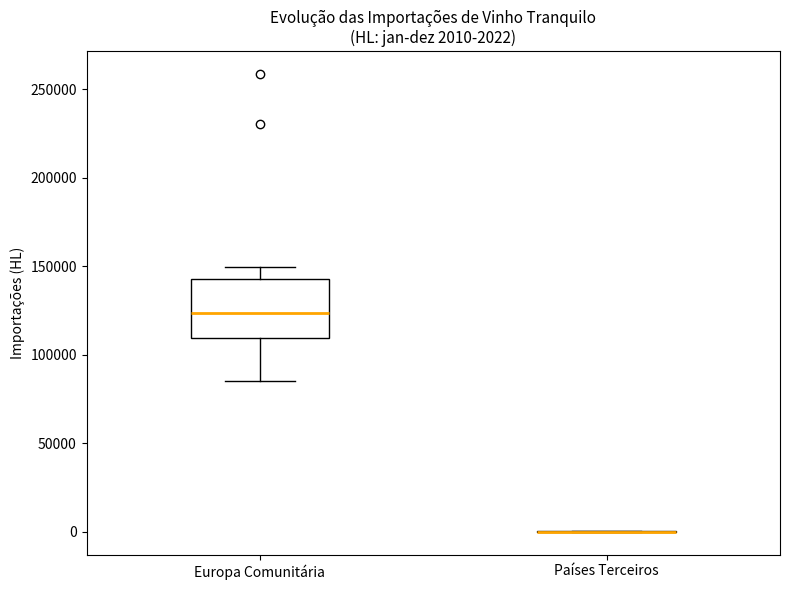

Which box is the tallest, from its lower edge to its upper edge?

Europa Comunitária